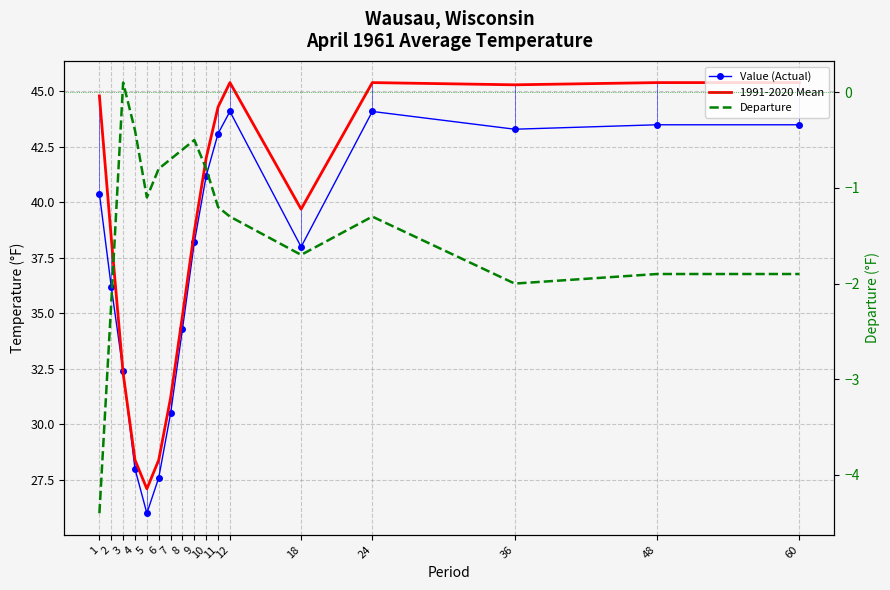

True or false: 1991-2020 Mean and Departure cross at least once.

False